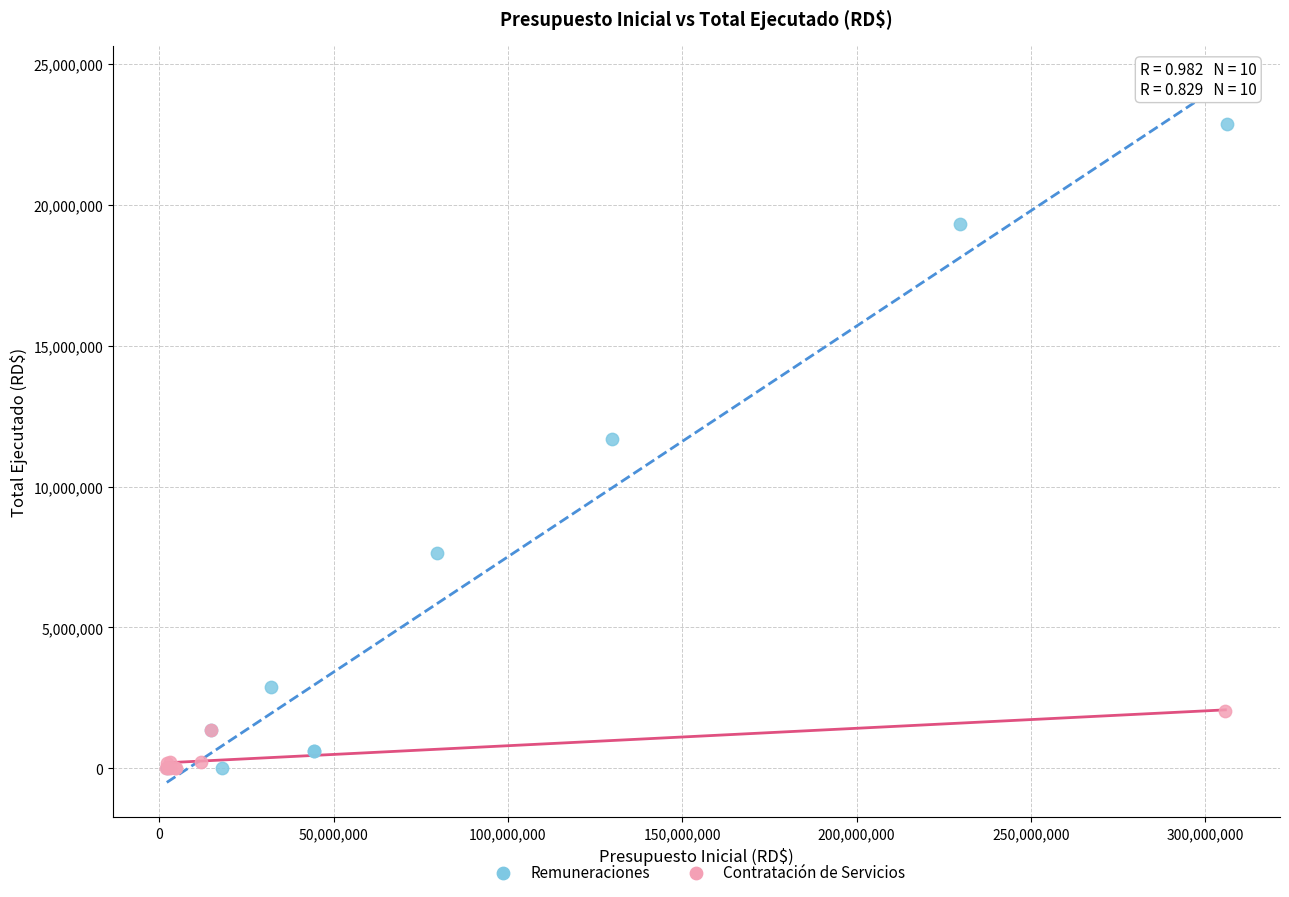

Which series has the widest spread of Y values?

Remuneraciones